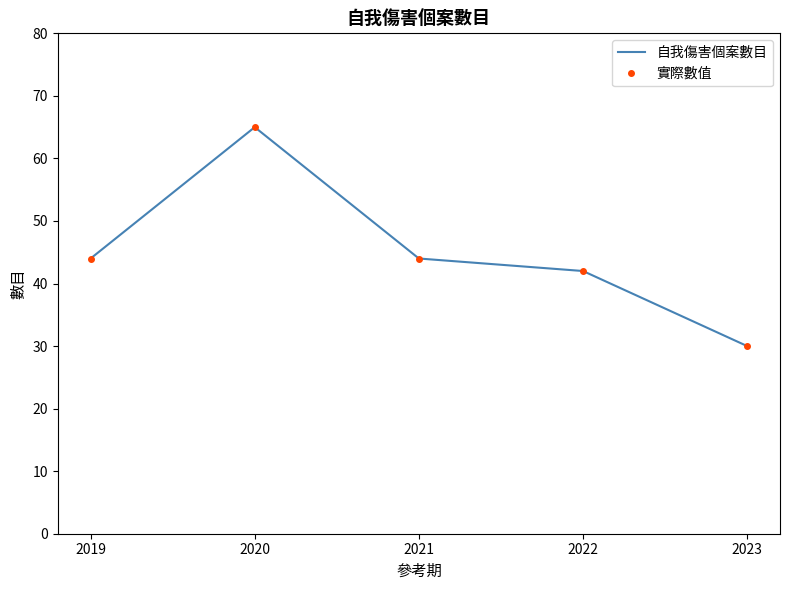

Rank the series by their maximum value, from highest to lowest.

自我傷害個案數目, 實際數值